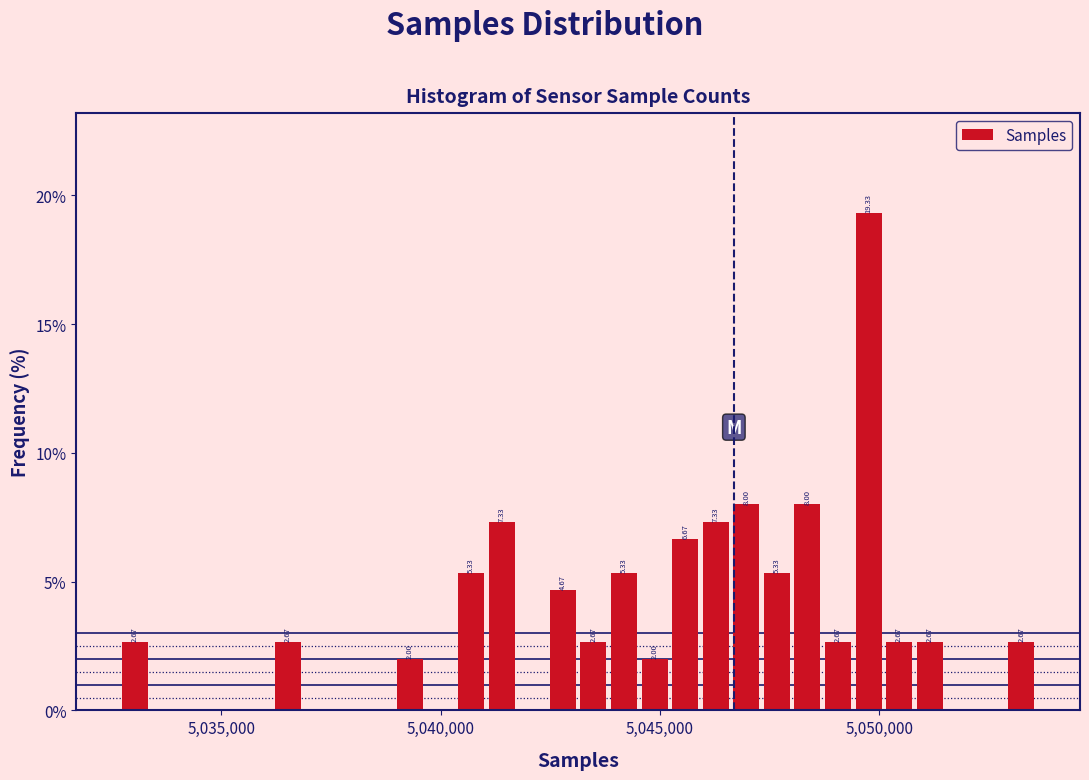

Around what value on the x-axis is the tallest bar? Give the approximate position of its centre, as read against the axis.

5050000